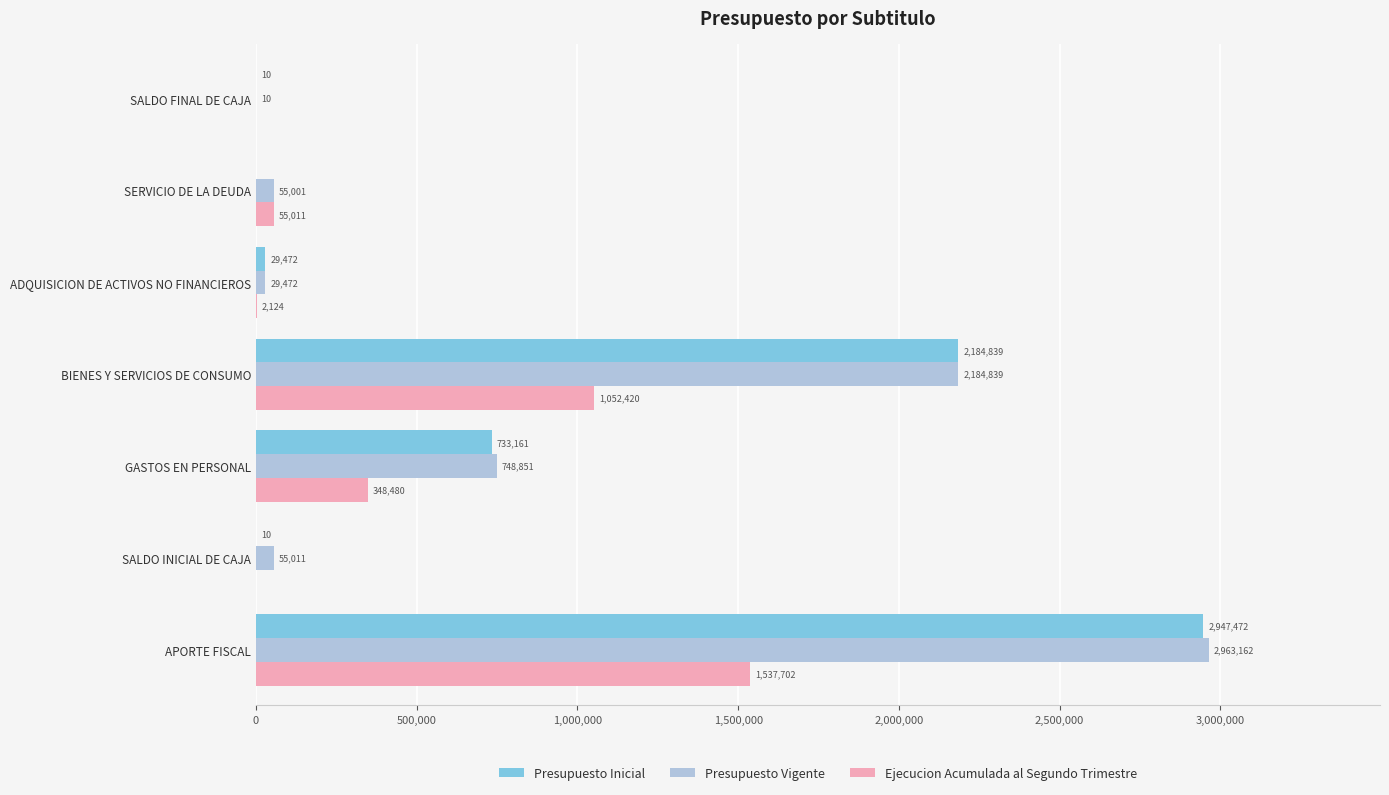

At which label is Presupuesto Inicial closest to 1473736?

BIENES Y SERVICIOS DE CONSUMO